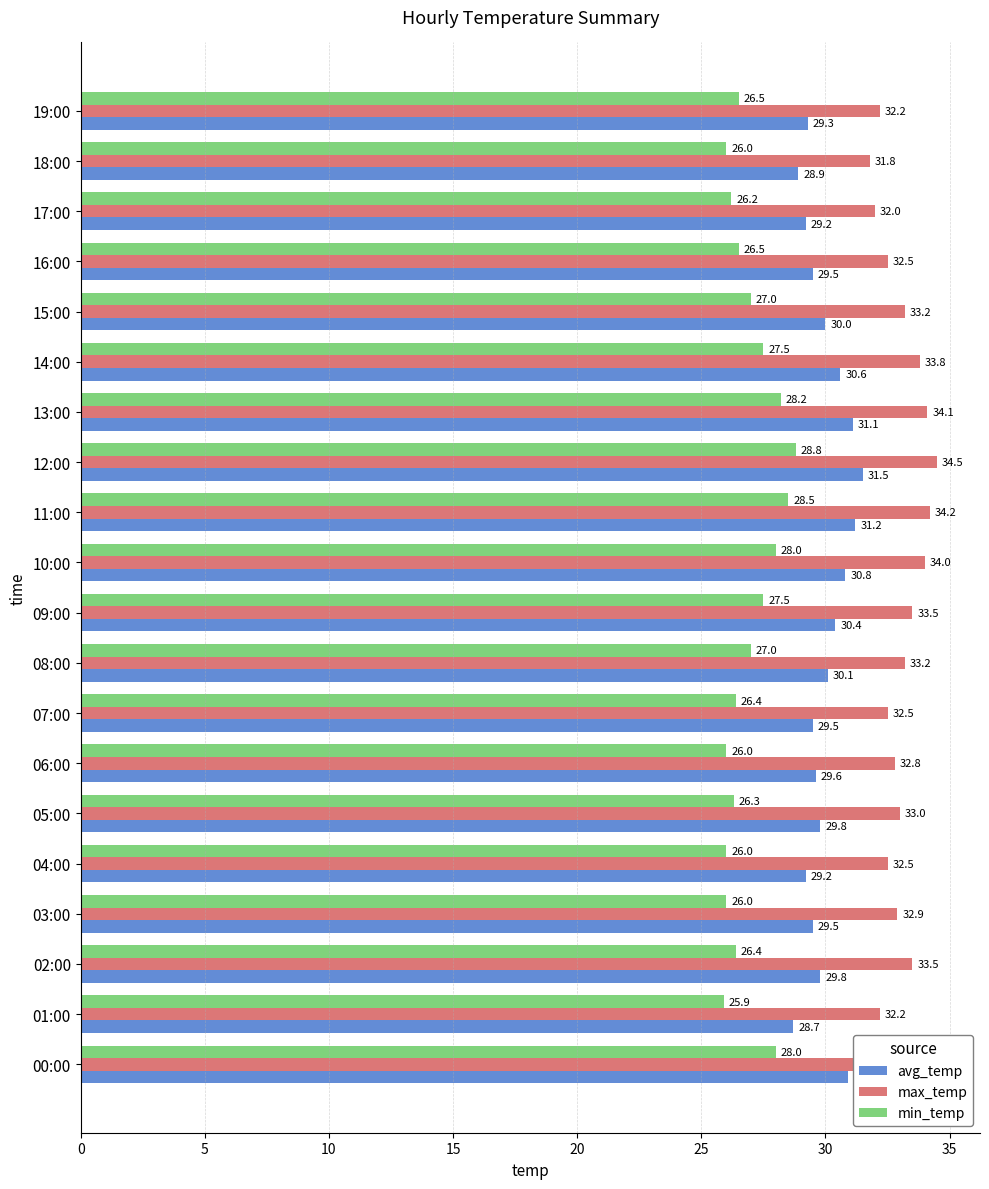

At which category does the chart reach its peak across all series?

12:00